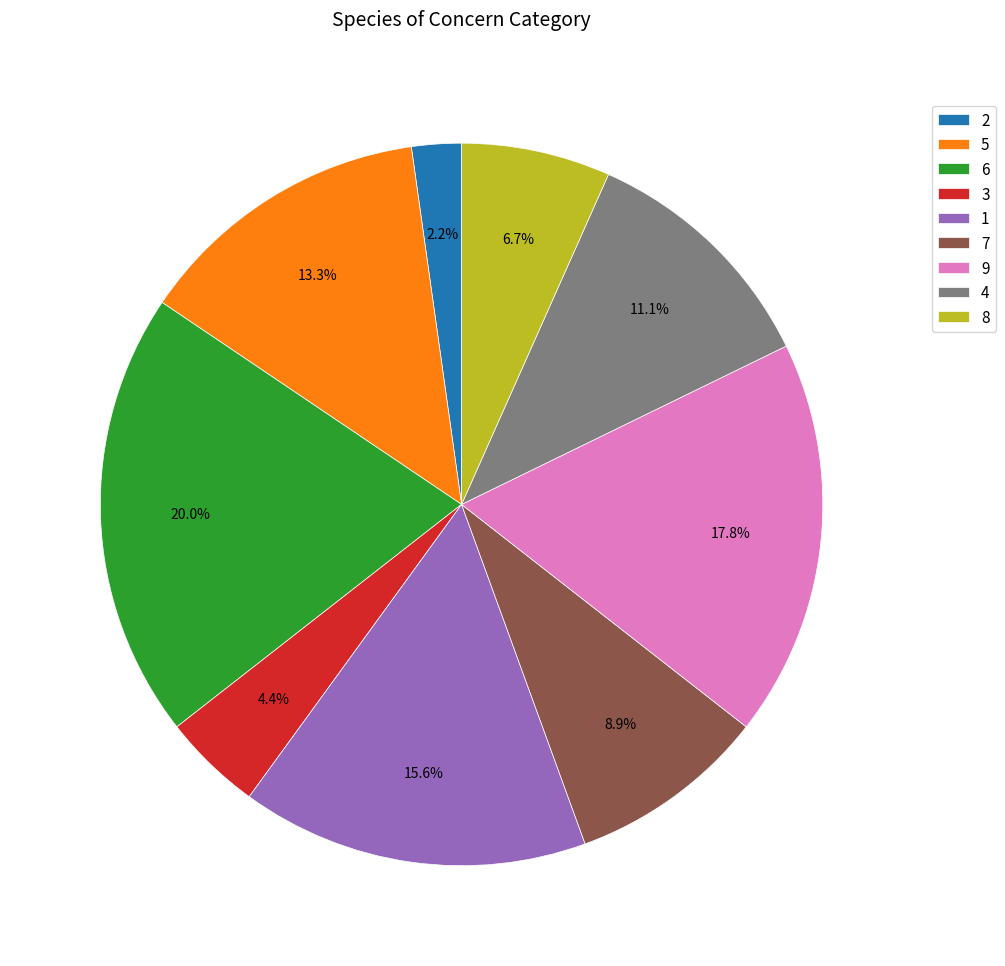

Which category has the smallest portion of the pie?

2